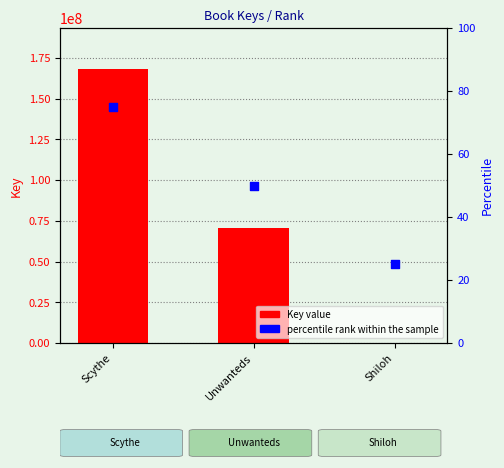

Which series has the largest Y range (max minus min)?

Key value